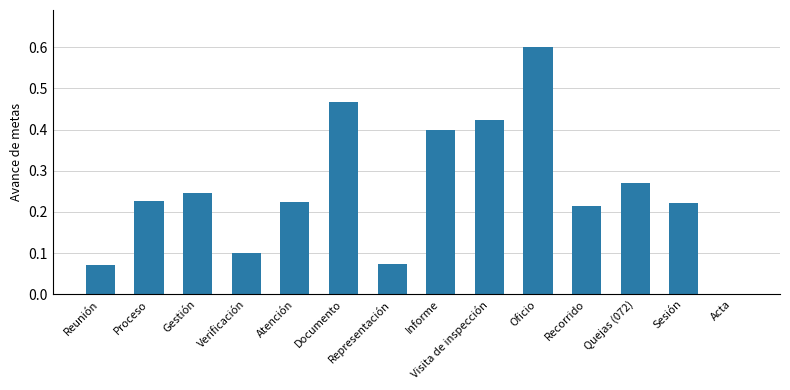

How many distinct data groups are displayed?

1